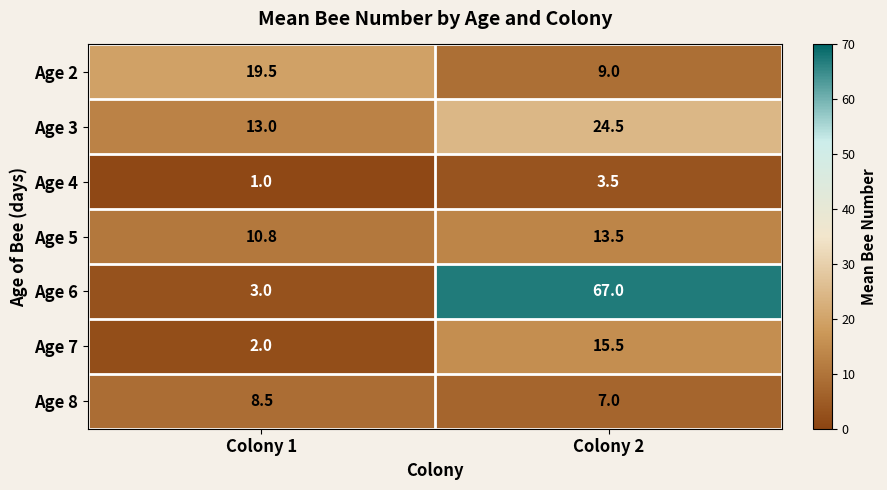

What is the sum of the Age 8 values at Colony 1 and Colony 2?

15.5